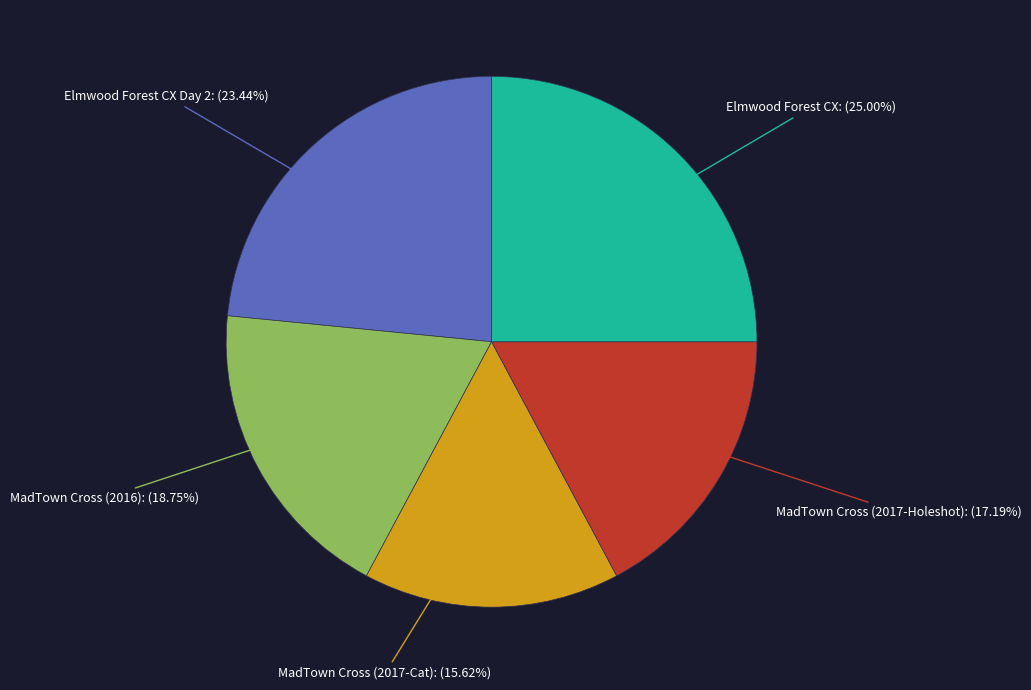

The Elmwood Forest CX slice represents 20% of the pie. True or false?

False